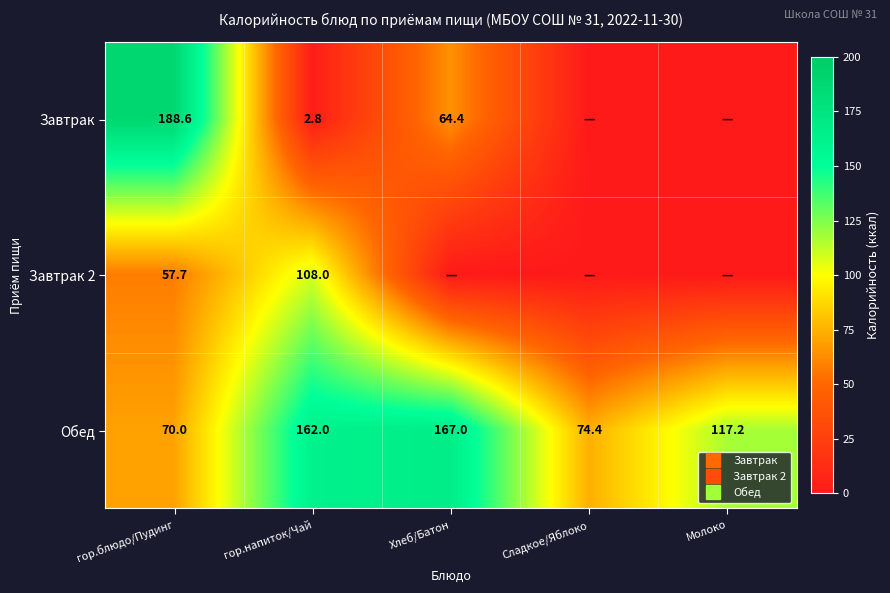

At which category is the sum across all series the highest?

гор.блюдо/Пудинг